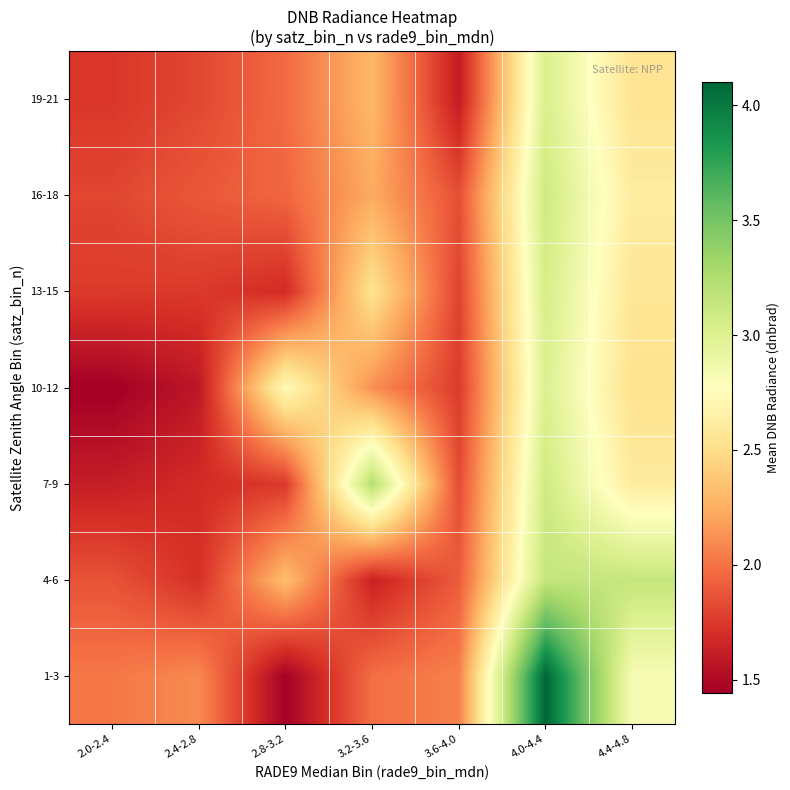

At how many categories does at least one series exceed 2?

7